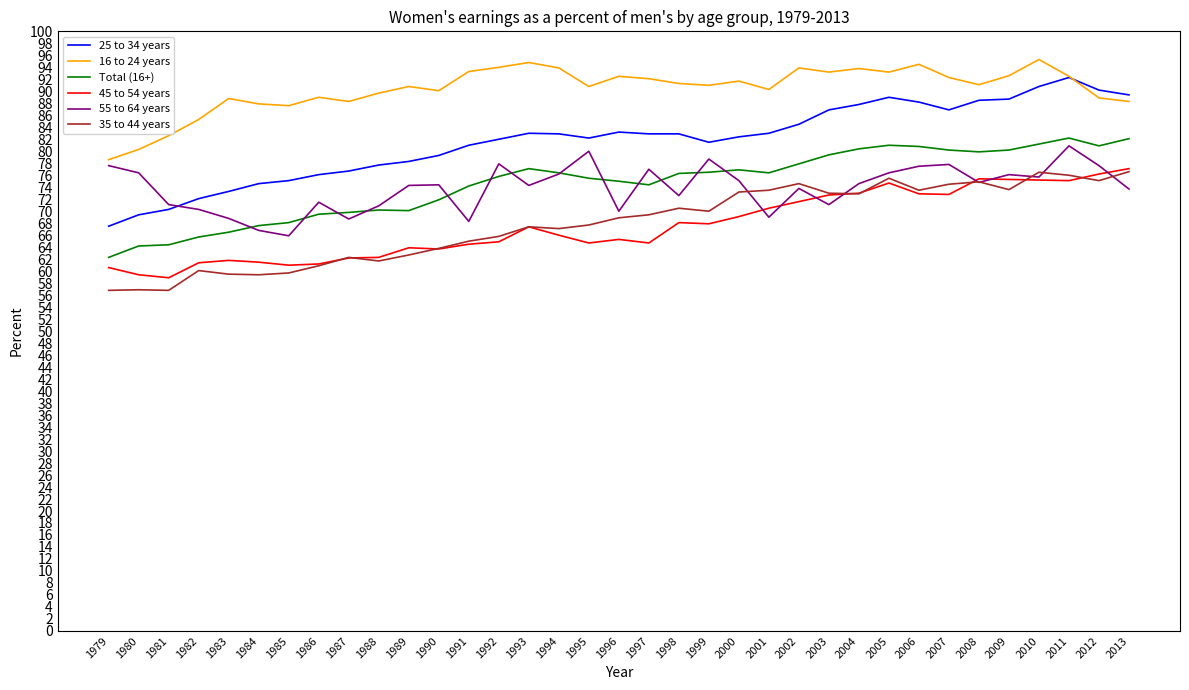

What is the difference between the Total (16+) values at 2002 and 2003?

1.5